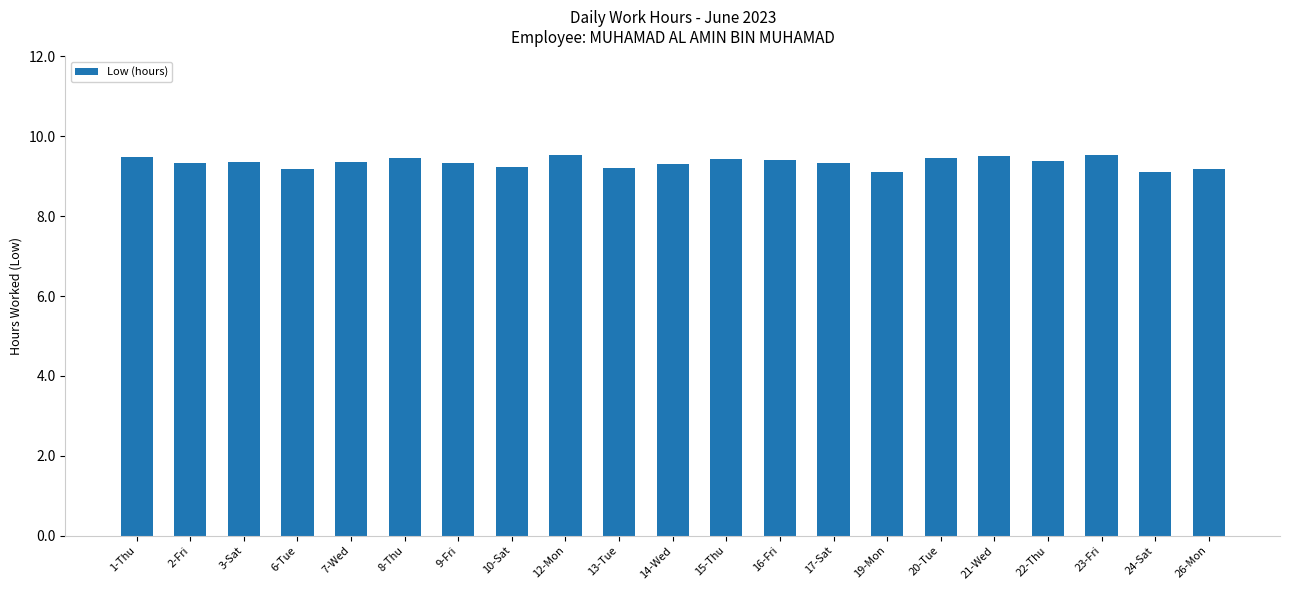

What is the maximum value shown in the chart?

9.5